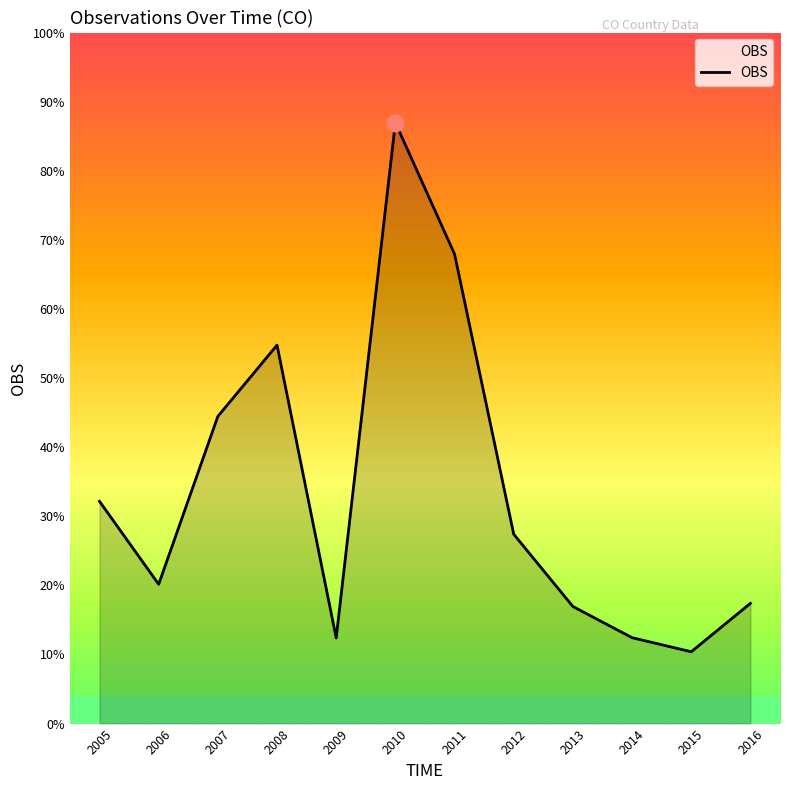

Is this an area chart (filled region under the line)?

Yes